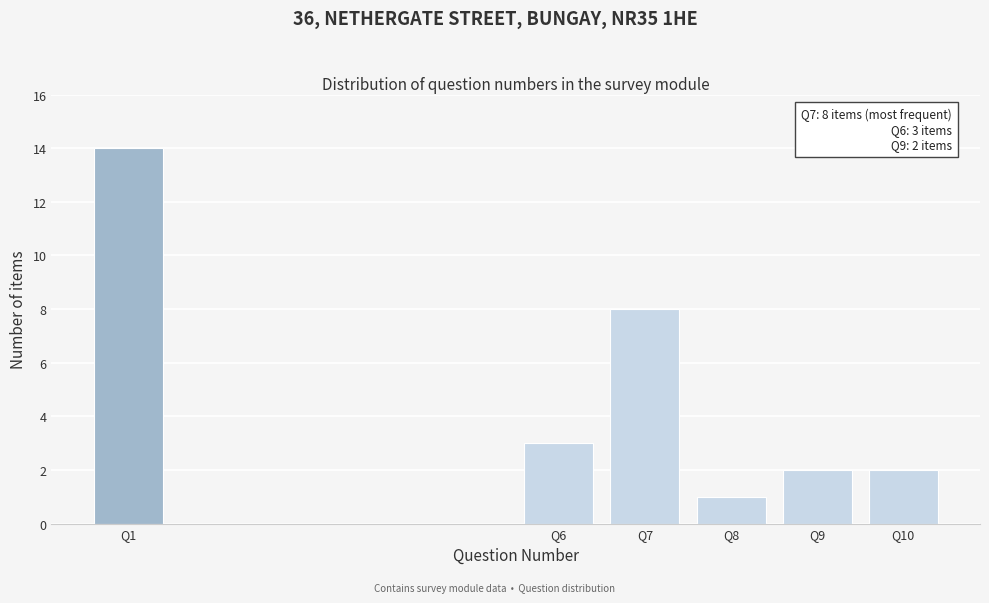

Reading left to right, extract all data points from this chart.

Q1=14	Q6=3	Q7=8	Q8=1	Q9=2	Q10=2